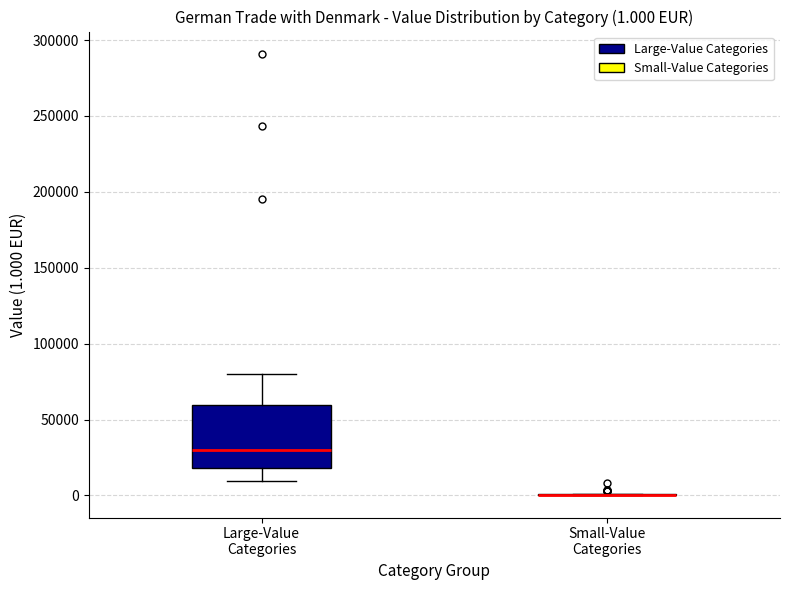

Which box is the tallest, from its lower edge to its upper edge?

Large-Value Categories